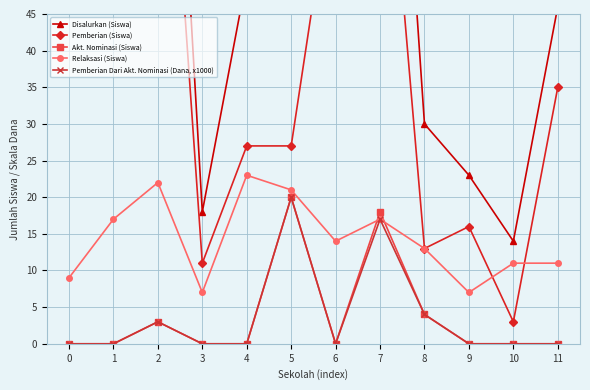

List the series in order of their peak value, lowest first.

Akt. Nominasi (Siswa), Pemberian Dari Akt. Nominasi (Dana, x1000), Relaksasi (Siswa), Pemberian (Siswa), Disalurkan (Siswa)